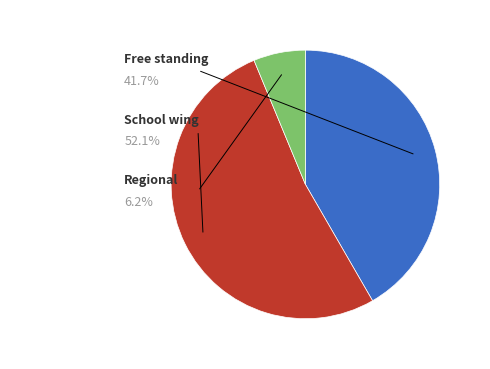

Is there any slice that represents more than half of the pie?

Yes